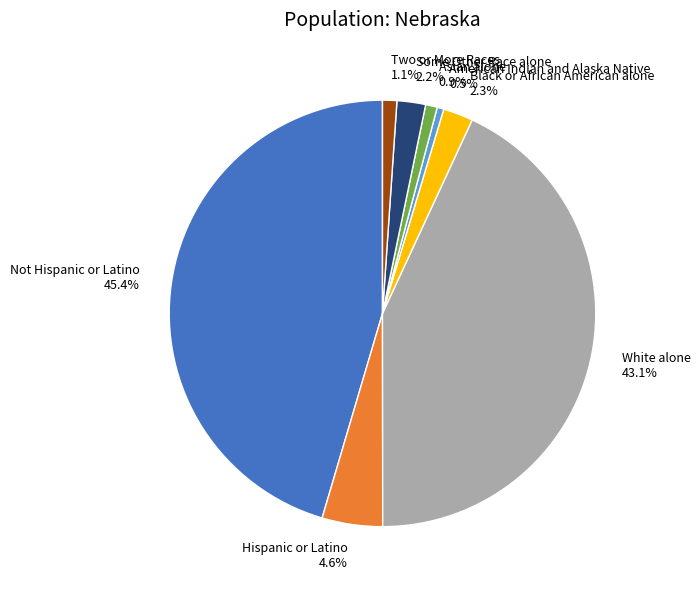

To the nearest percent, what is the difference between the White alone and Asian alone slice percentages?

42%